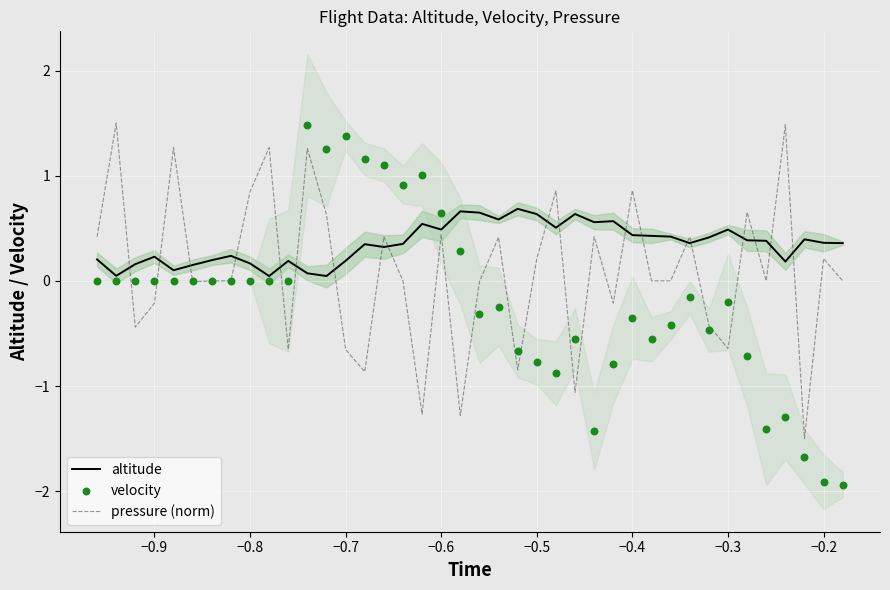

At how many categories does at least one series exceed 1?

10